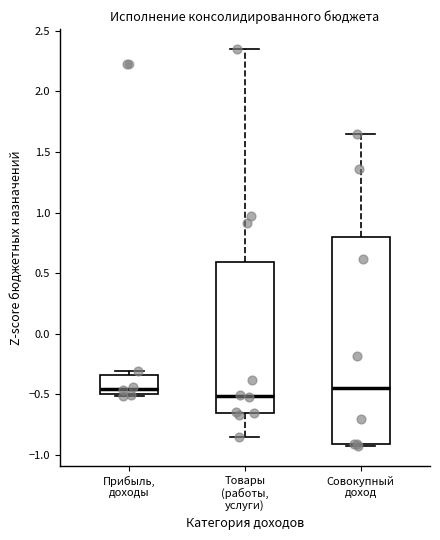

Where does the median line of the box for Совокупный доход sit on the y-axis? The values are not printed on the chart, so give them approximately, as read against the axis.

-0.45